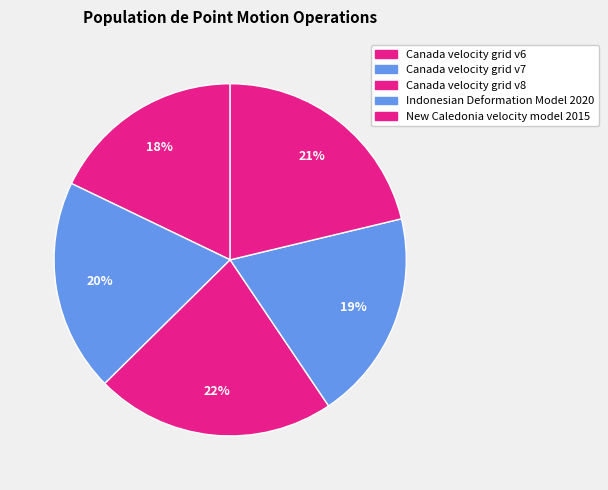

Count the number of slices in the pie.

5